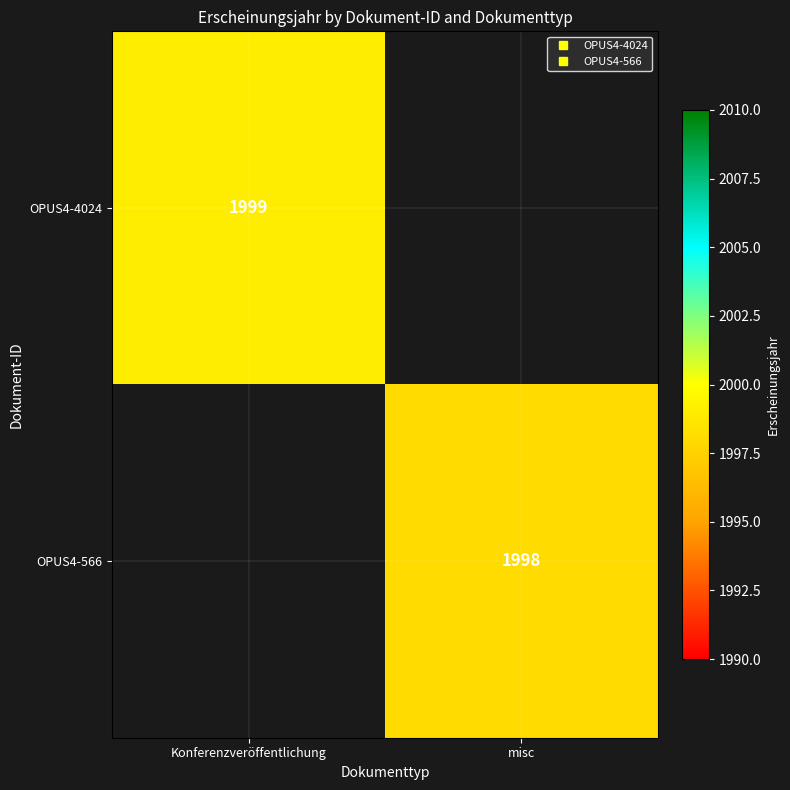

At Konferenzveröffentlichung, list the series in order from largest to smallest.

OPUS4-4024, OPUS4-566